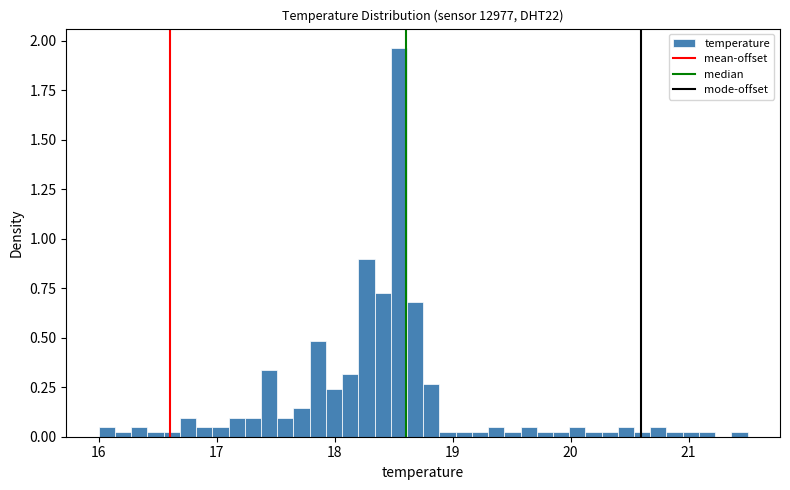

Read against the x-axis, roughly where is the centre of the tallest bar?

18.5